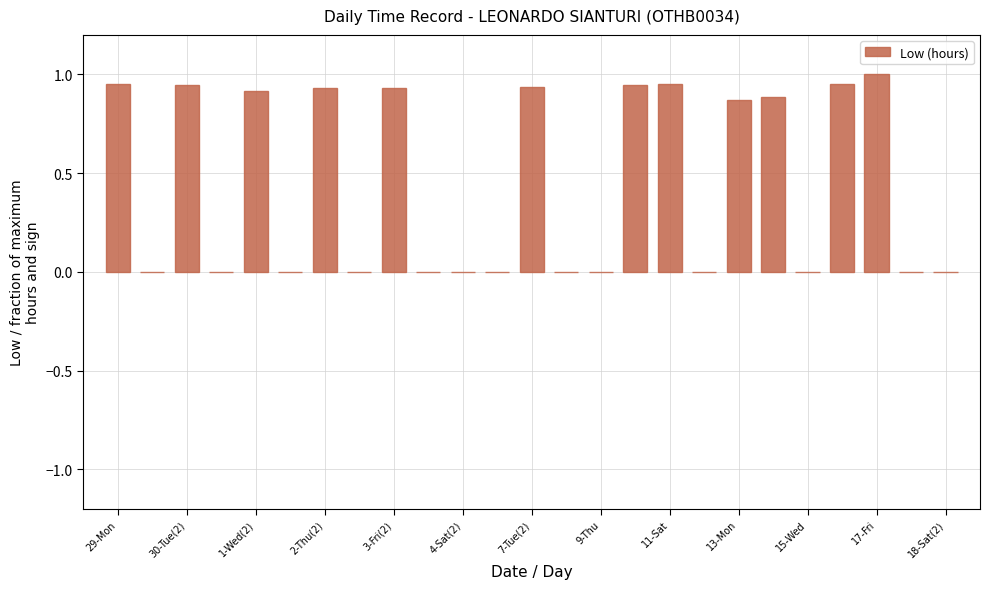

What is the sum of all values?

11.2